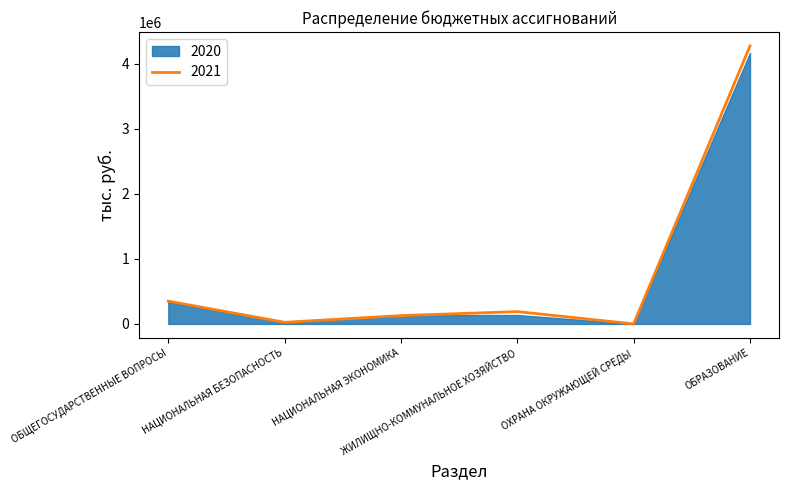

The chart shows a value of 169963.9 at НАЦИОНАЛЬНАЯ ЭКОНОМИКА. True or false?

False